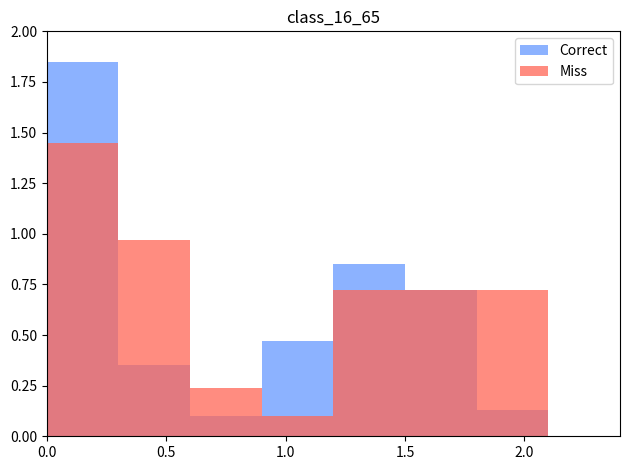

List the series in order of their peak value, highest first.

Correct, Miss